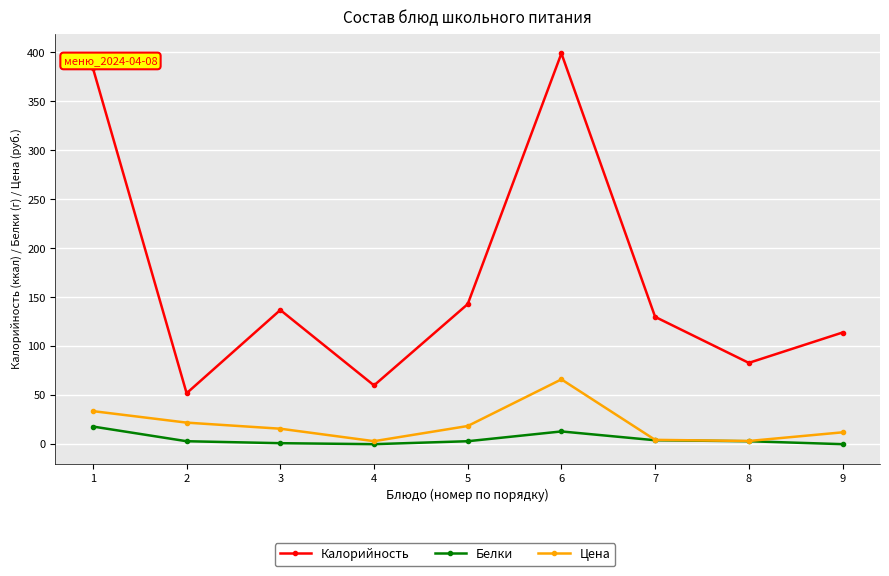

What is the difference between the maximum and minimum values in the Цена series?

63.1